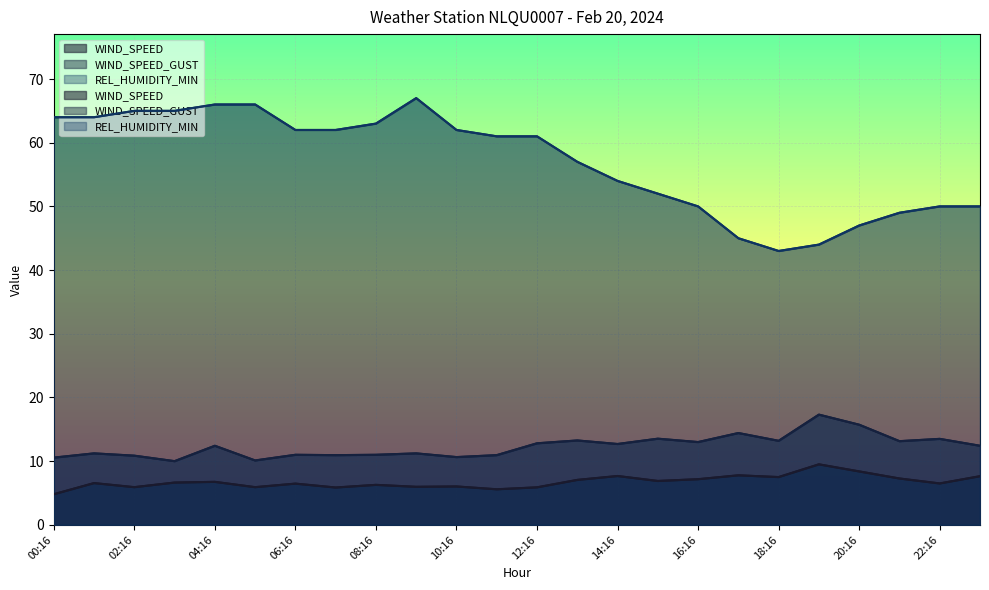

Reading left to right, transcribe all the data shown in this chart.

WIND_SPEED: 4.8	6.6	5.9	6.6	6.8	5.9	6.5	5.9	6.3	6.0	6.0	5.6	5.9	7.1	7.7	6.9	7.2	7.8	7.5	9.5	8.4	7.3	6.5	7.6
WIND_SPEED_GUST: 10.6	11.2	10.9	10.0	12.4	10.1	11.0	10.9	11.0	11.2	10.6	10.9	12.8	13.2	12.7	13.5	13.0	14.4	13.2	17.3	15.7	13.1	13.5	12.4
REL_HUMIDITY_MIN: 64.0	64.0	65.0	65.0	66.0	66.0	62.0	62.0	63.0	67.0	62.0	61.0	61.0	57.0	54.0	52.0	50.0	45.0	43.0	44.0	47.0	49.0	50.0	50.0